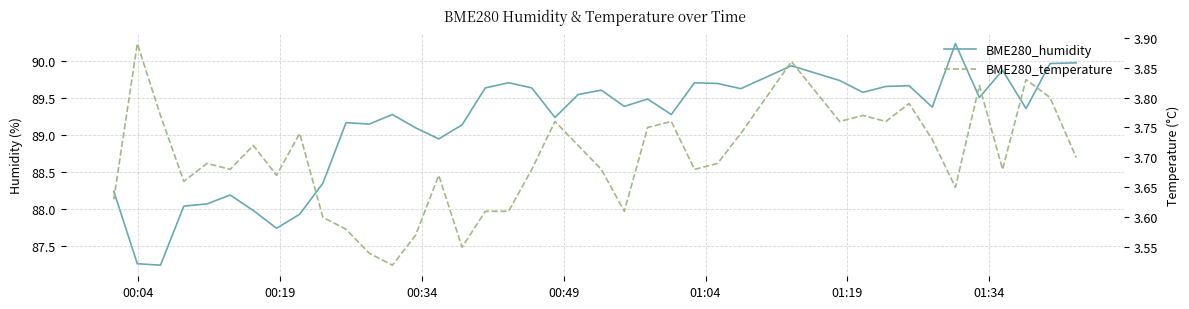

At how many categories does at least one series exceed 18?

40